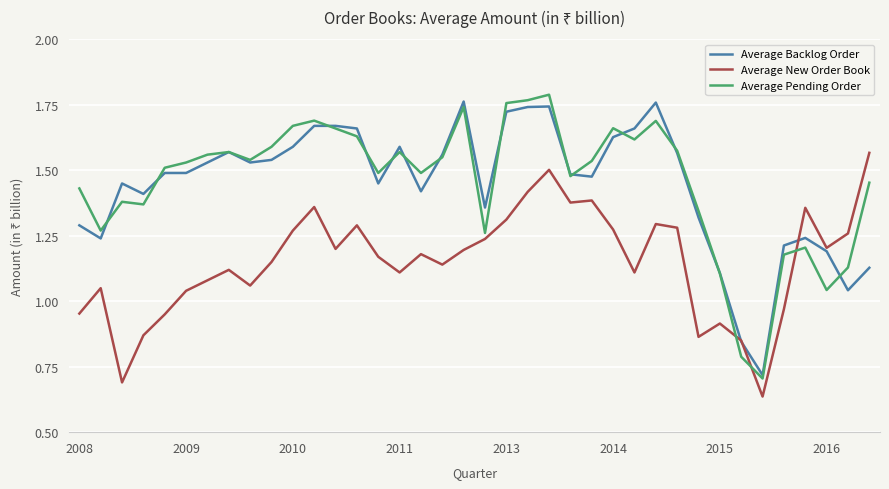

Does the chart have visible grid lines?

Yes